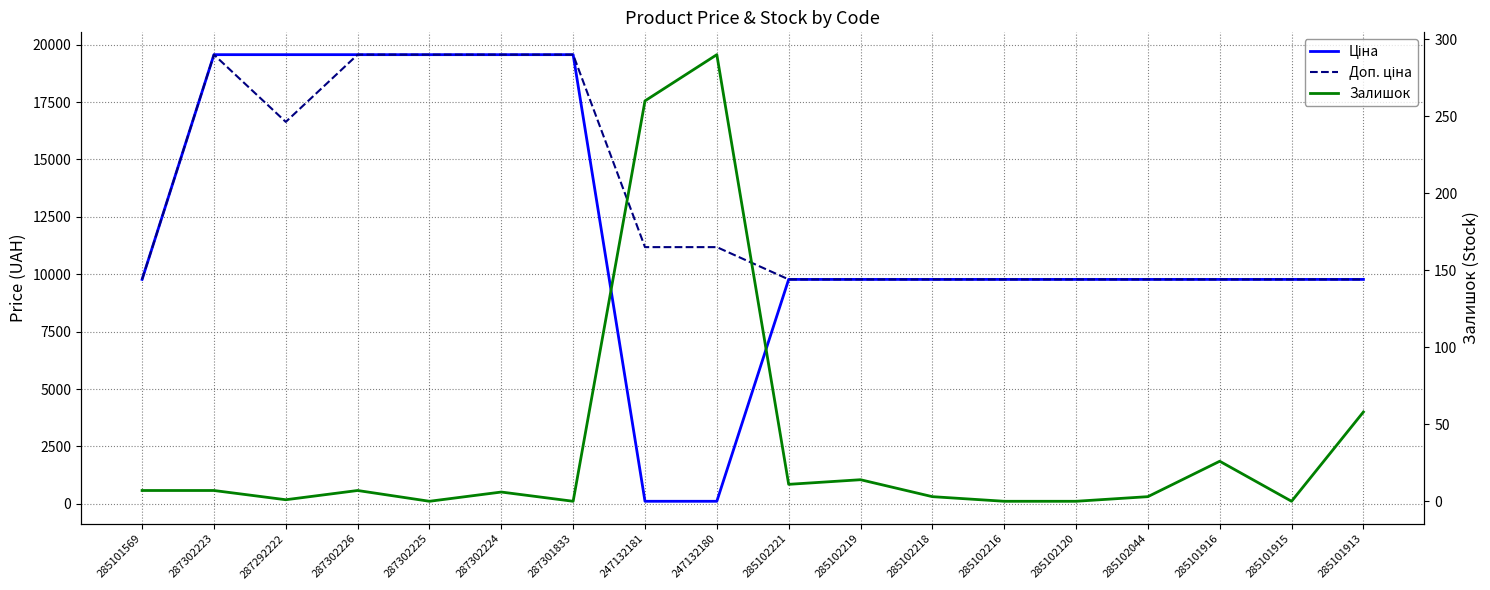

What is the difference between the maximum and minimum values in the Залишок series?

290.0